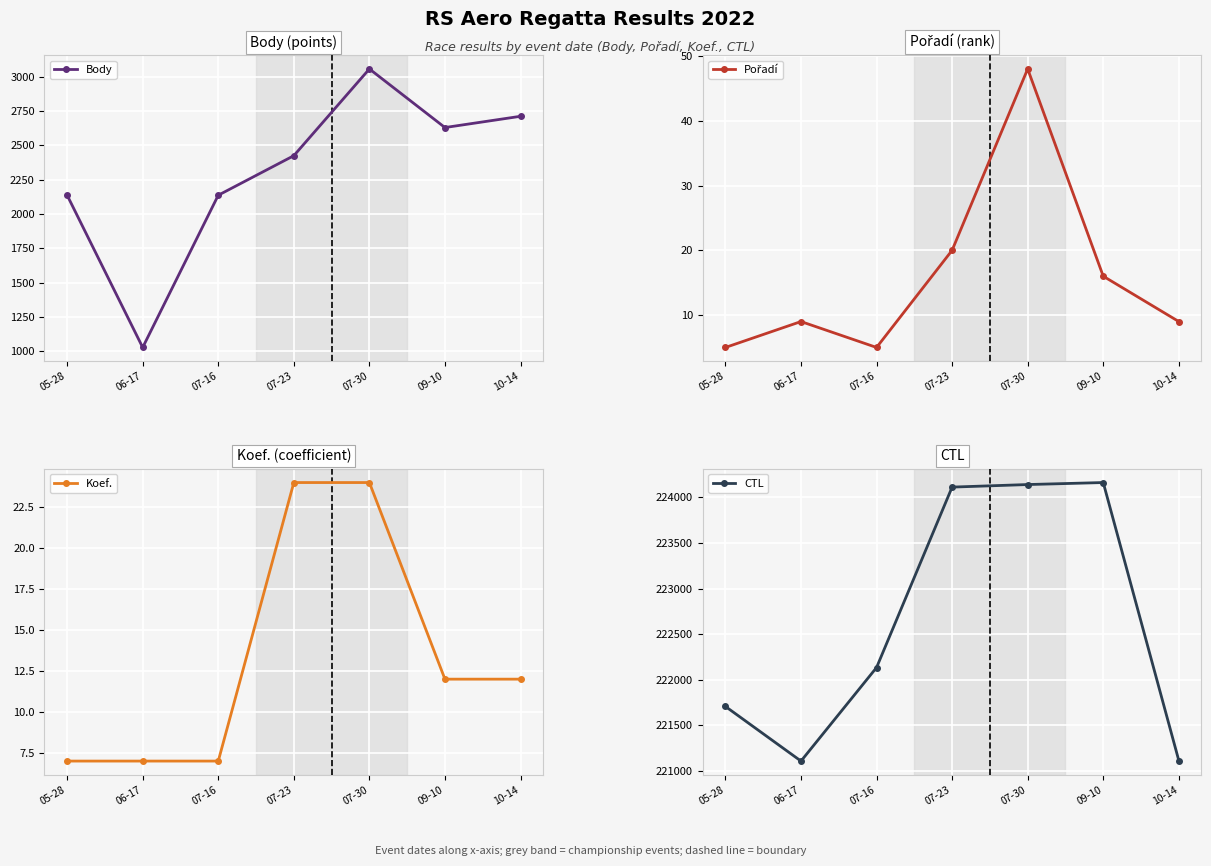

Reading left to right, list all the values displayed in this chart.

Body: 05-28=2136	06-17=1027	07-16=2136	07-23=2424	07-30=3056	09-10=2629	10-14=2711
Pořadí: 05-28=5	06-17=9	07-16=5	07-23=20	07-30=48	09-10=16	10-14=9
Koef.: 05-28=7	06-17=7	07-16=7	07-23=24	07-30=24	09-10=12	10-14=12
CTL: 05-28=221707	06-17=221108	07-16=222134	07-23=224113	07-30=224141	09-10=224163	10-14=221114